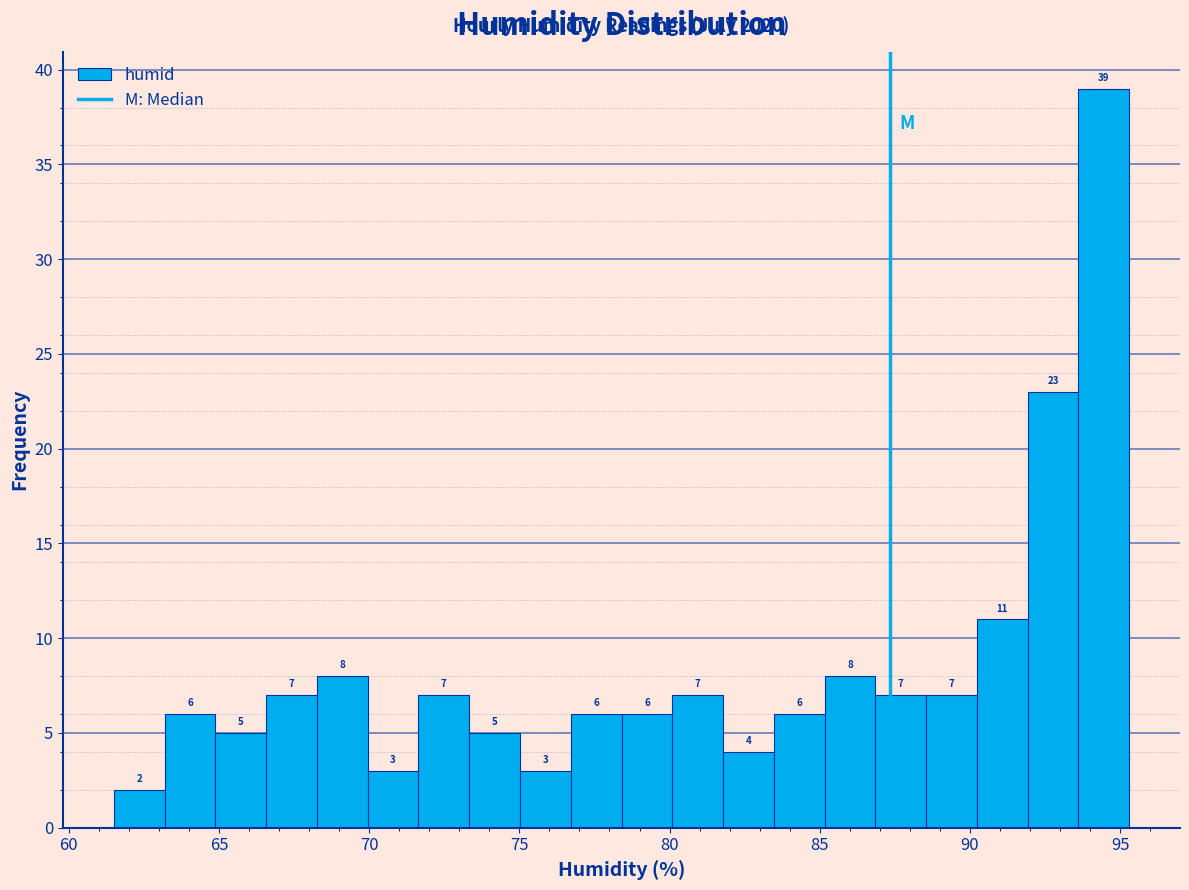

Around what value on the x-axis is the tallest bar? Give the approximate position of its centre, as read against the axis.

94.5